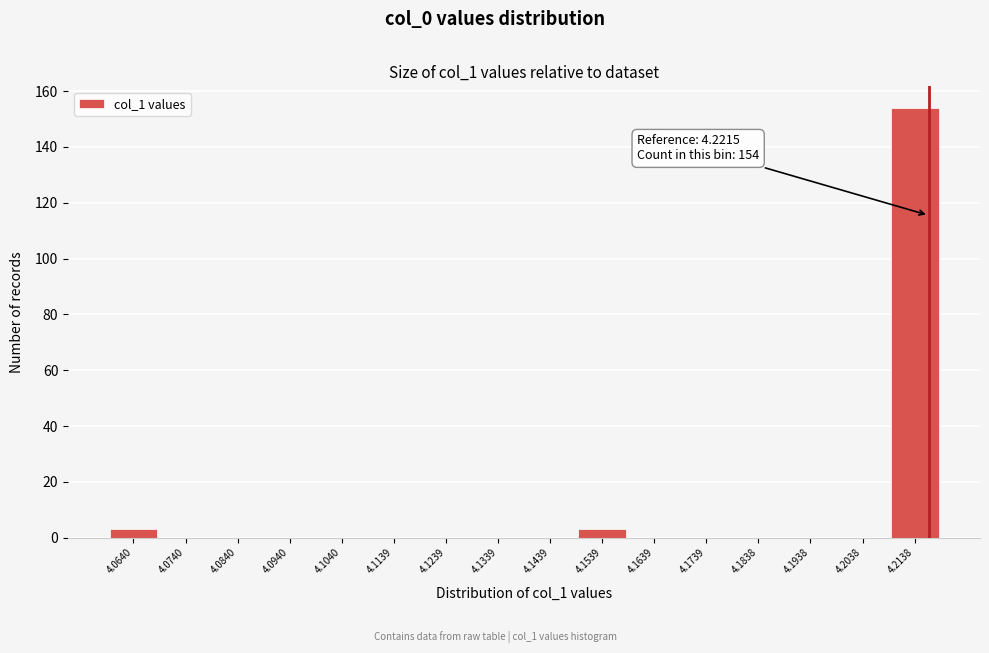

Reading right to left, extract all data points from this chart.

4.2138=154	4.2038=0	4.1938=0	4.1838=0	4.1739=0	4.1639=0	4.1539=3	4.1439=0	4.1339=0	4.1239=0	4.1139=0	4.1040=0	4.0940=0	4.0840=0	4.0740=0	4.0640=3